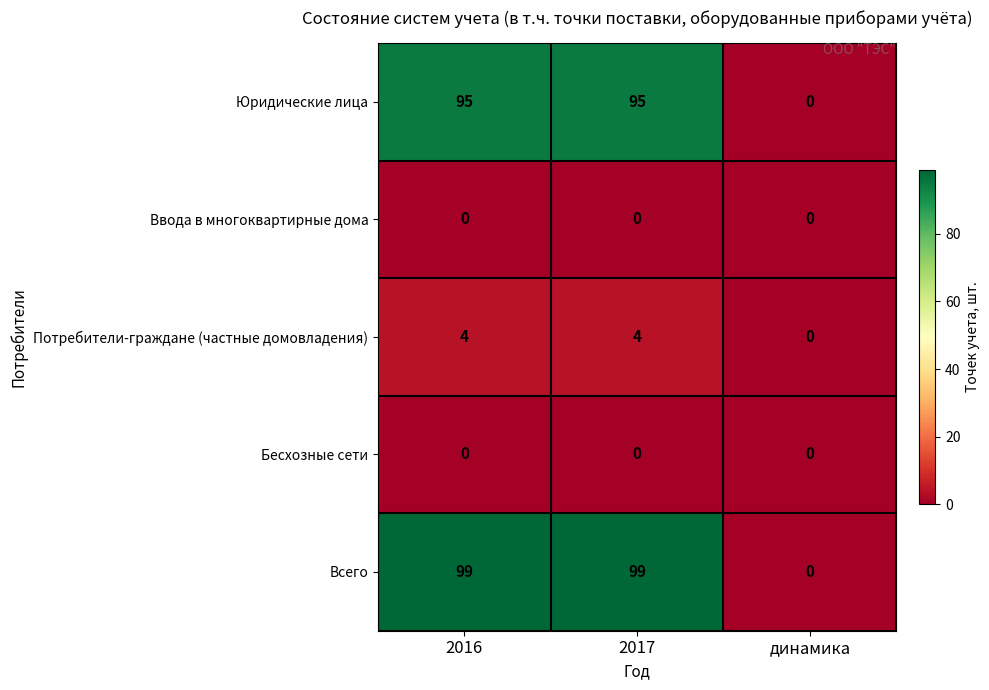

Count the Потребители-граждане (частные домовладения) values in the range 0 to 4.

3